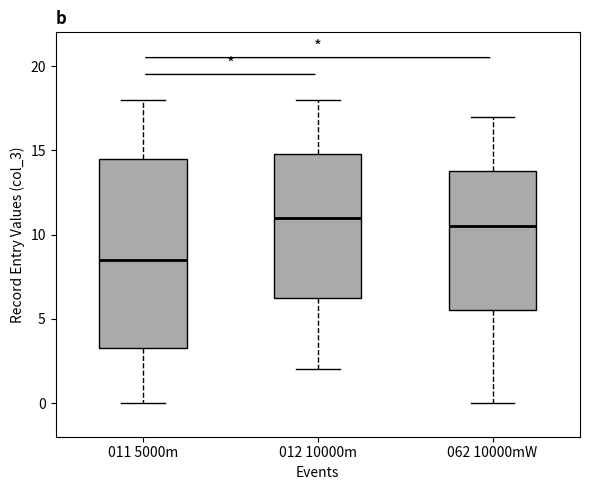

Where does the lower whisker of the box for 062 10000mW end on the y-axis? The values are not printed on the chart, so give them approximately, as read against the axis.

0.0